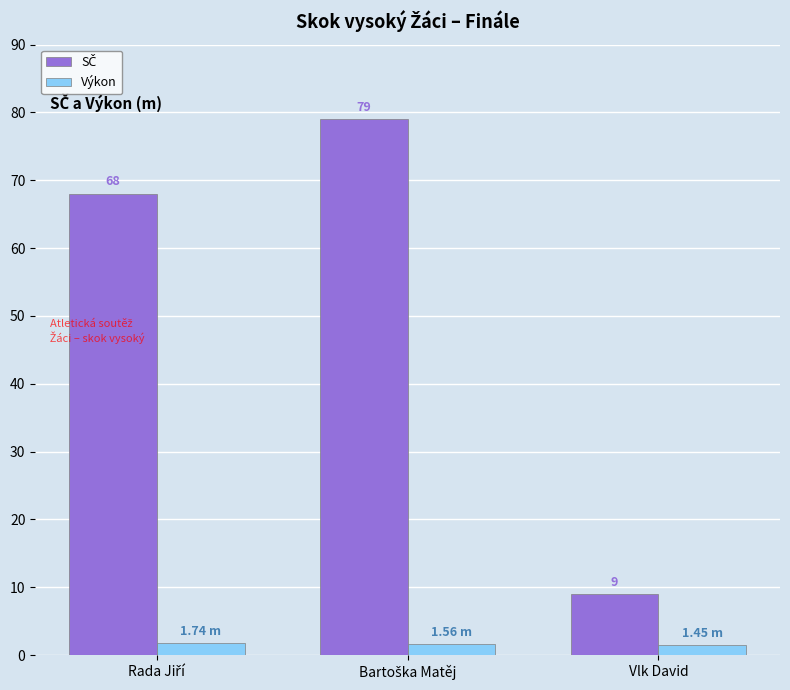

At which category does the chart reach its minimum across all series?

Vlk David